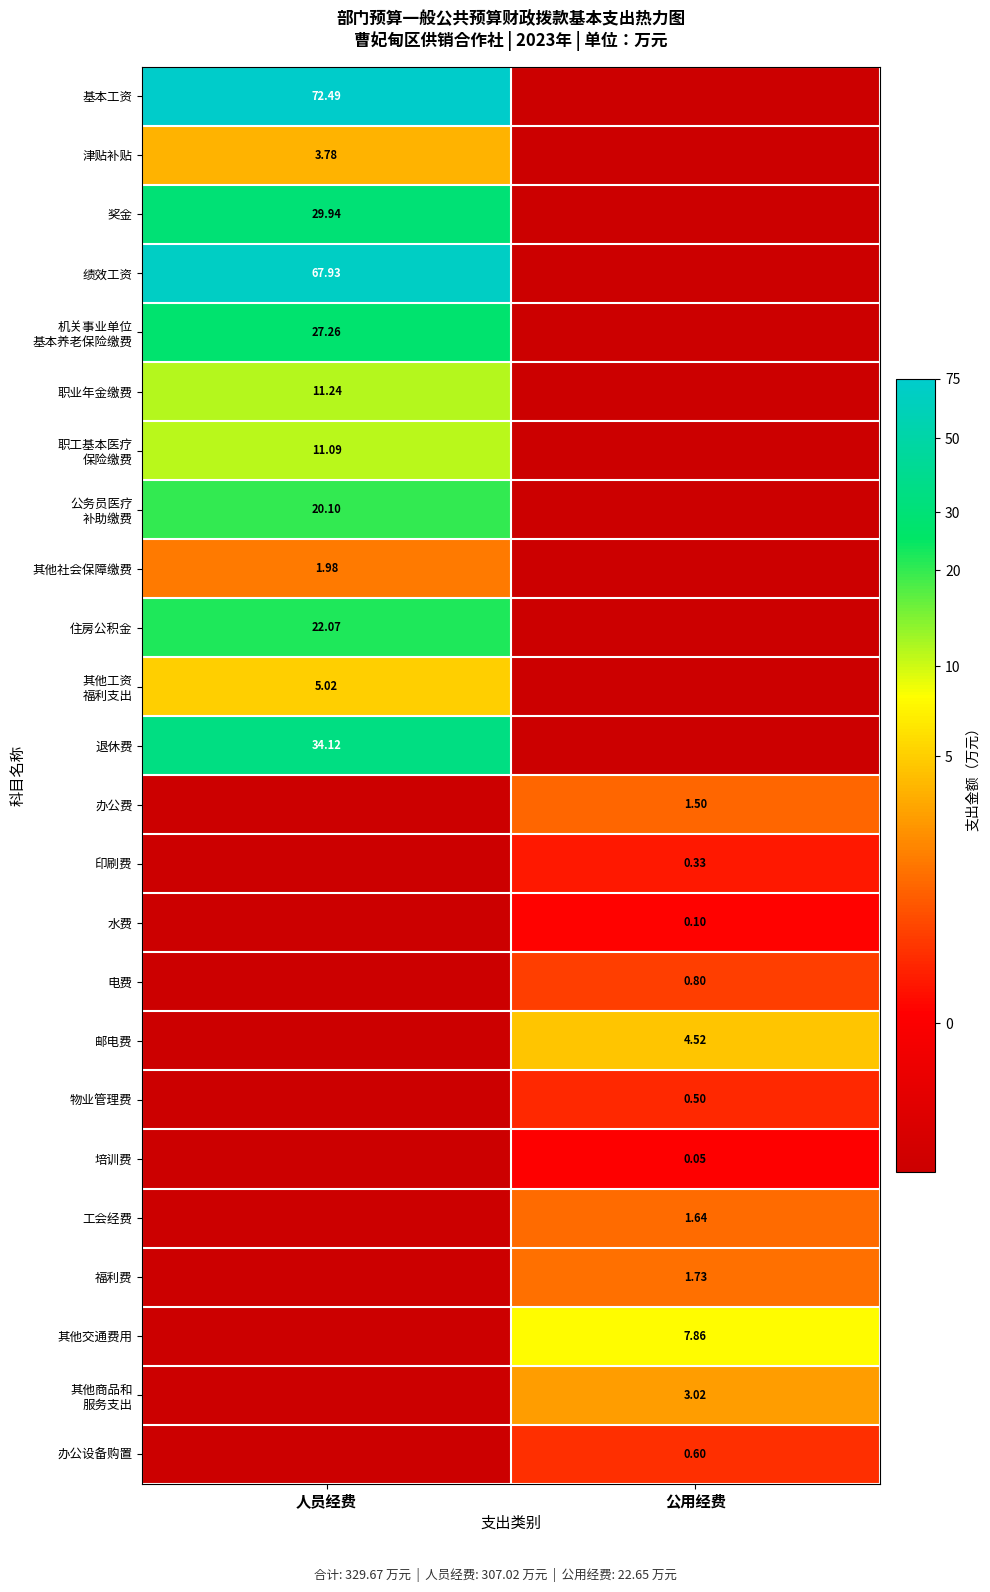

The value of 绩效工资 at 公用经费 is -1.6. True or false?

False